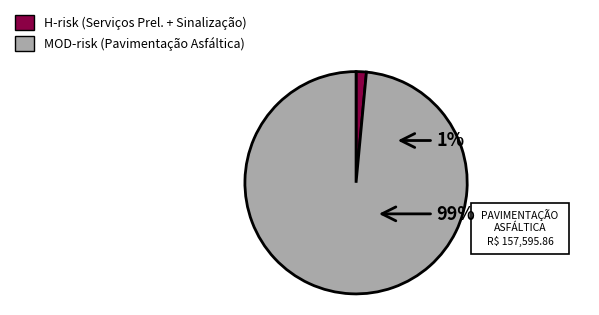

Does SINALIZAÇÃO account for over 50% of the chart?

No